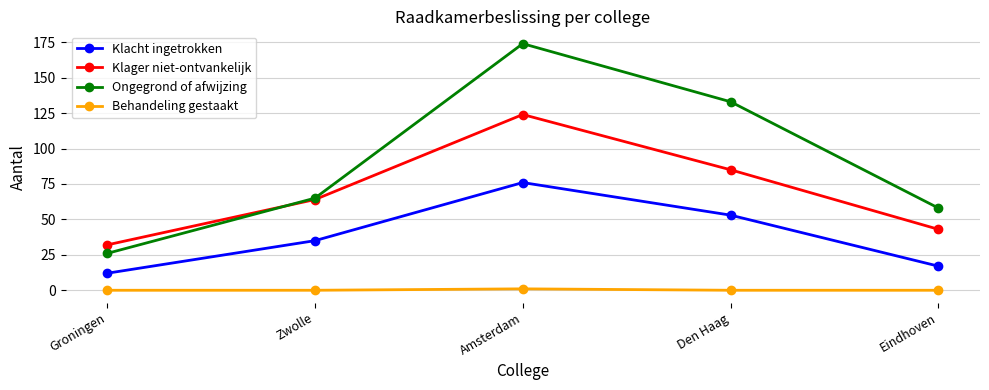

Which series changed the most between Groningen and Amsterdam?

Ongegrond of afwijzing